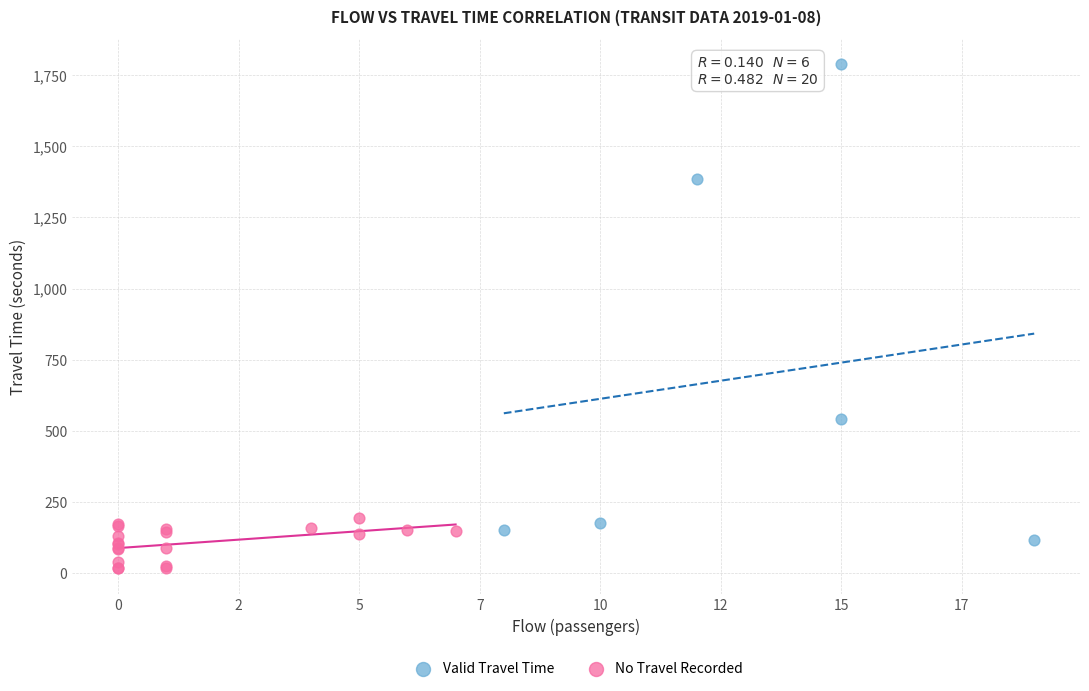

Which series reaches the minimum Y coordinate?

No Travel Recorded